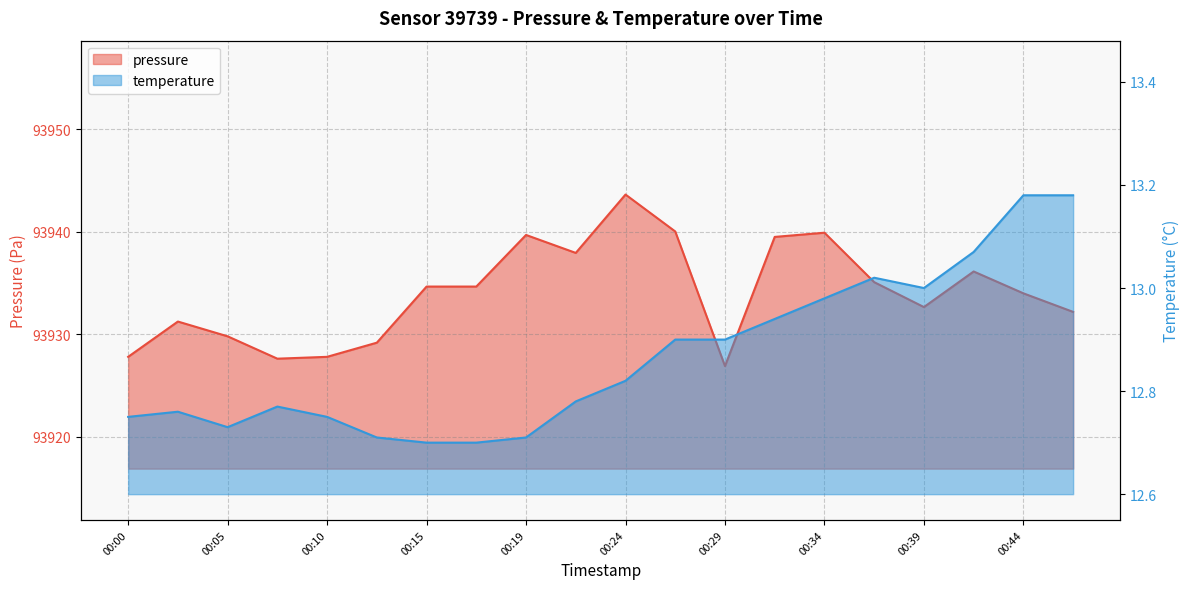

True or false: temperature and pressure cross at least once.

False